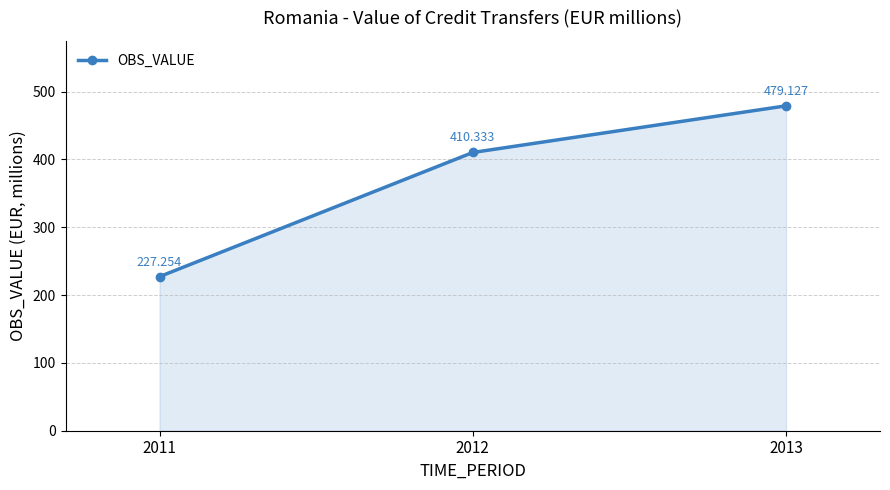

What is the difference between the values at 2011 and 2013?

251.9